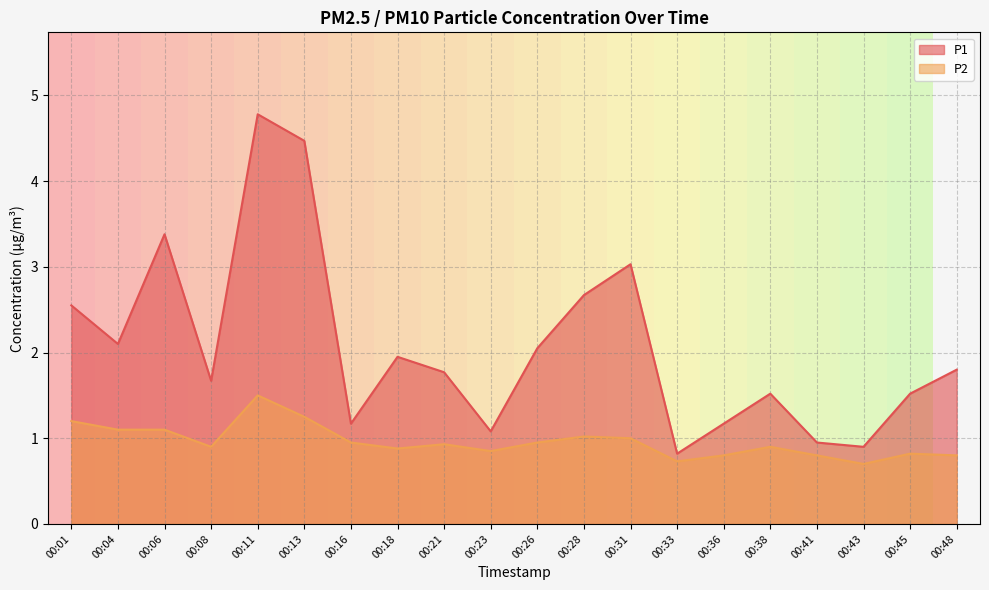

What is the greatest value displayed?

4.8